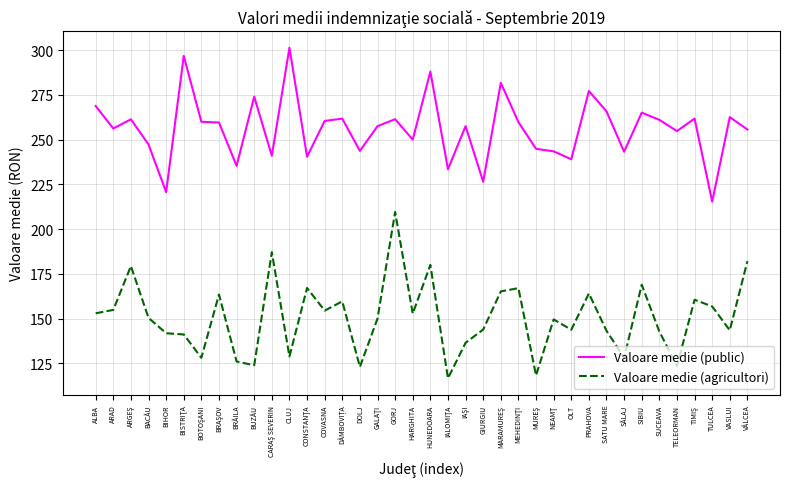

Which series has the largest range (max minus min)?

Valoare medie (agricultori)